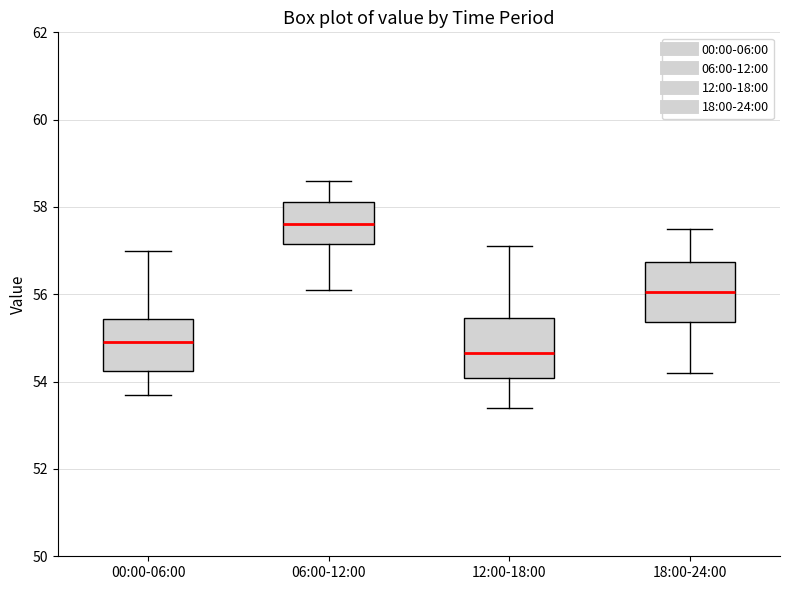

Reading left to right, read every box against the y-axis: the position of its median line, the range the box covers, and the ends of its whiskers. The values are not printed on the chart, so give them approximately, as read against the axis.

00:00-06:00: median 55.0, box 54.2 to 55.4, whiskers 53.8 to 57.0
06:00-12:00: median 57.6, box 57.2 to 58.2, whiskers 56.2 to 58.6
12:00-18:00: median 54.6, box 54.0 to 55.4, whiskers 53.4 to 57.2
18:00-24:00: median 56.0, box 55.4 to 56.8, whiskers 54.2 to 57.6